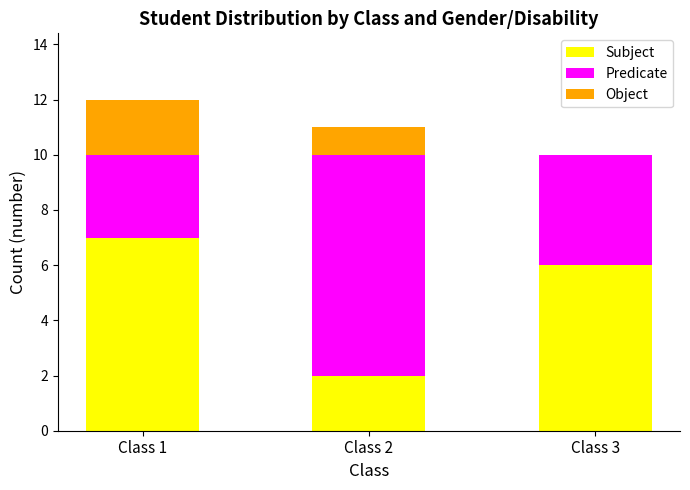

At which category is the sum across all series the highest?

Class 1